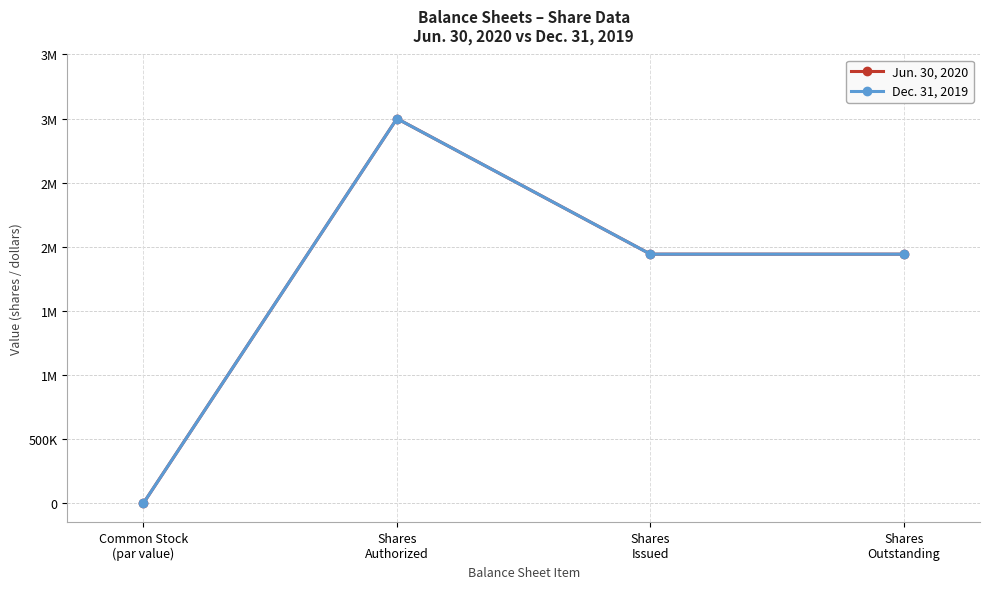

The value of Dec. 31, 2019 at Common Stock
(par value) is -1117727. True or false?

False